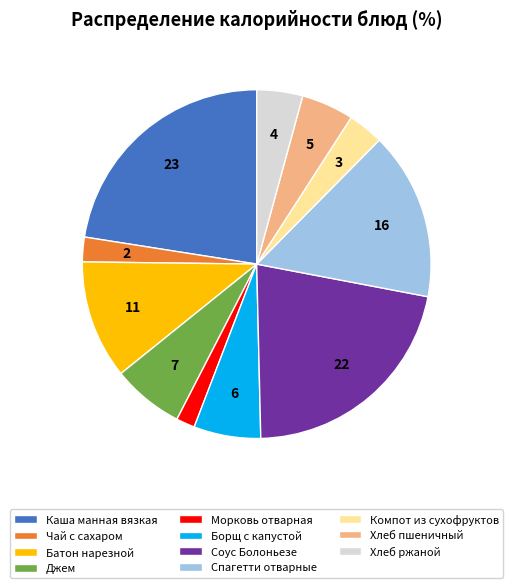

Is the sum of Каша манная вязкая and Спагетти отварные greater than half?

No